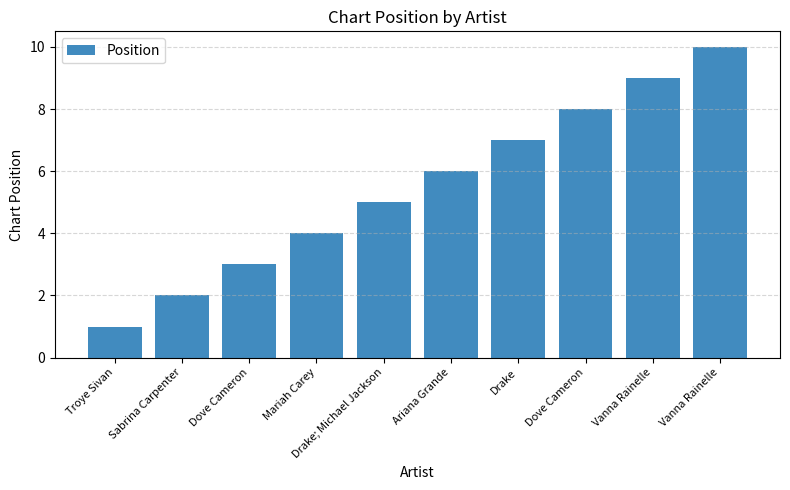

How many data points are less than 6?

5